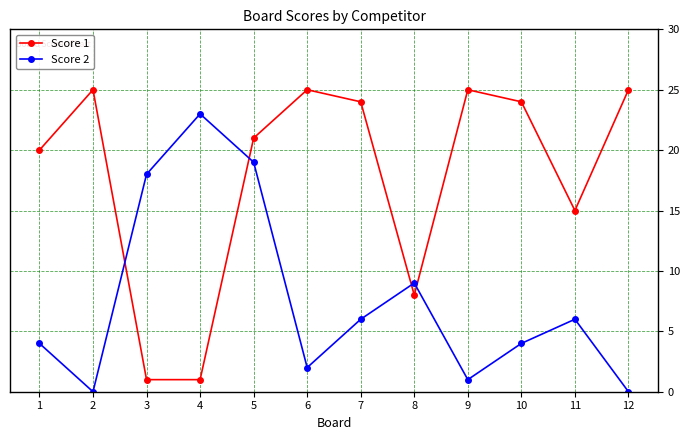

What are all the series names shown in the legend?

Score 1, Score 2